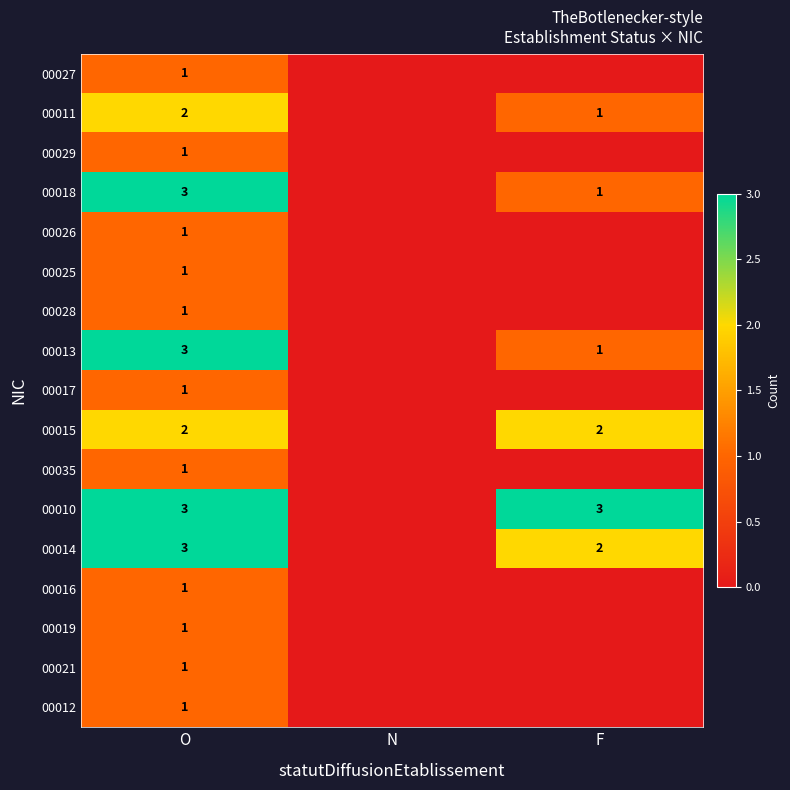

True or false: 00019 has a value of 1 at O.

True